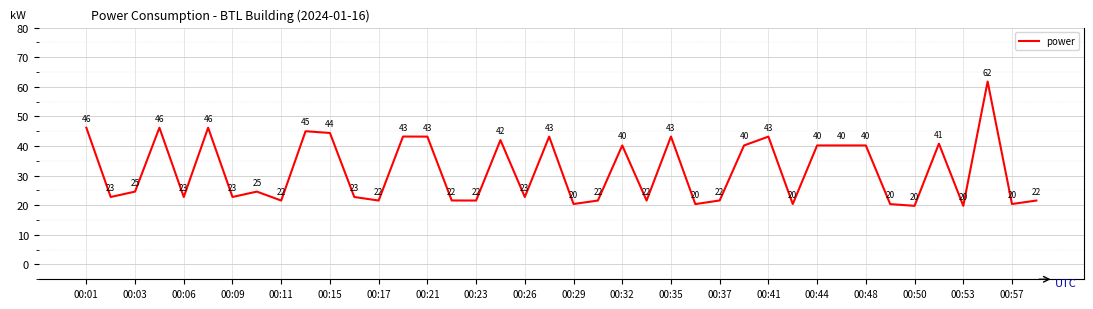

What is the difference between the maximum and minimum values?

42.0